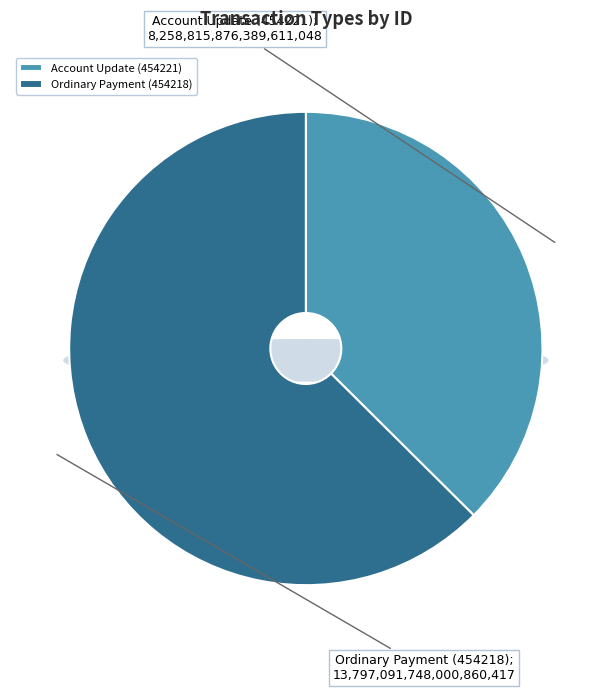

Which category has the biggest portion of the pie?

Ordinary Payment (454218)